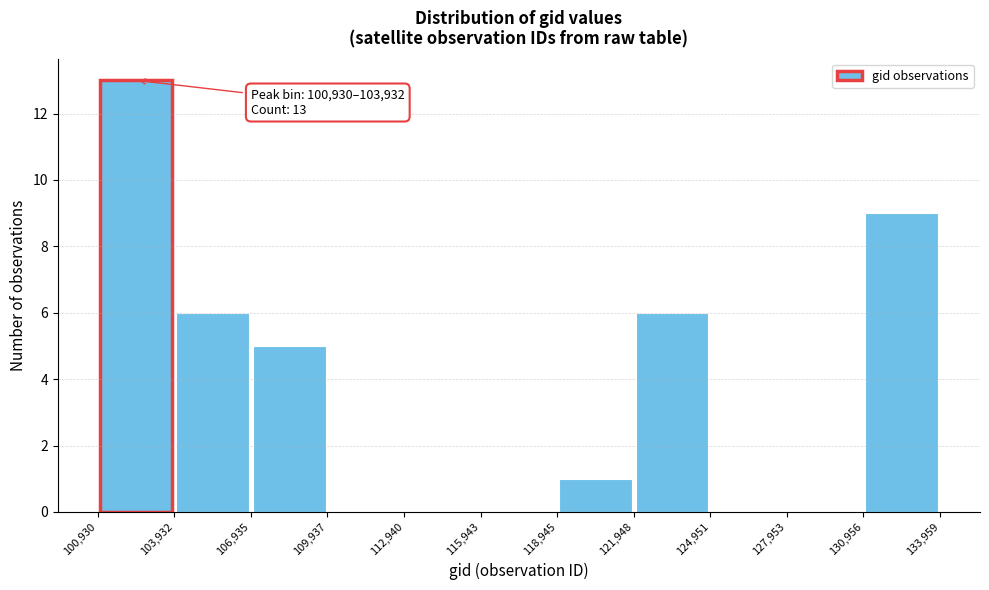

Which range on the x-axis has the tallest bar?

100,930 to 103,932